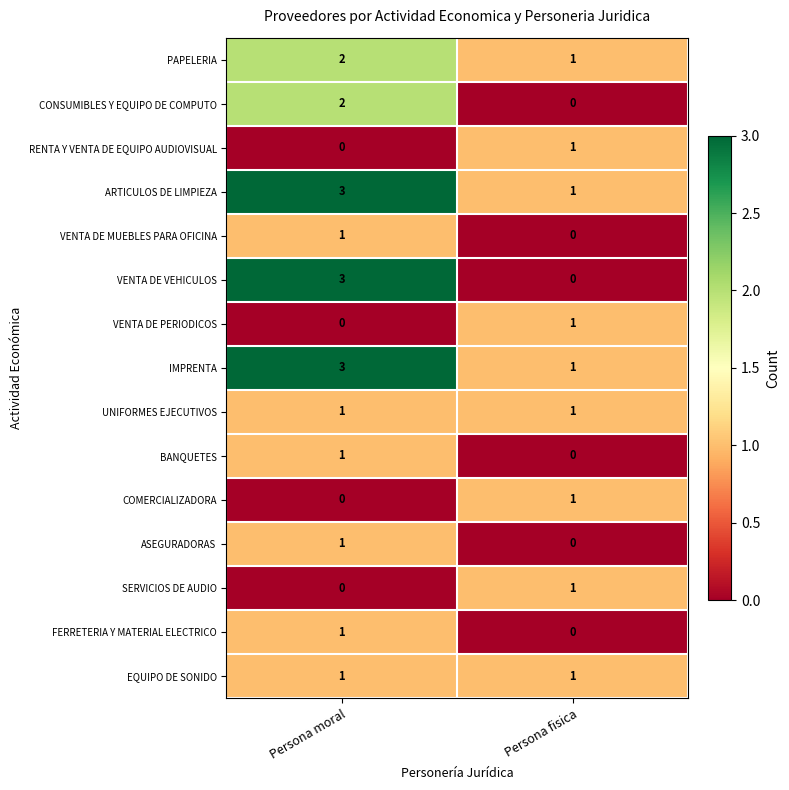

Where is PAPELERIA nearest to the value 1?

Persona fisica